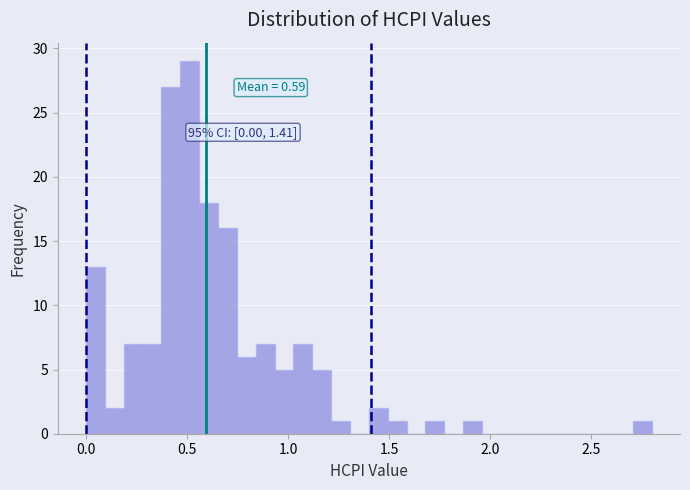

Read against the x-axis, roughly where is the centre of the tallest bar?

0.50